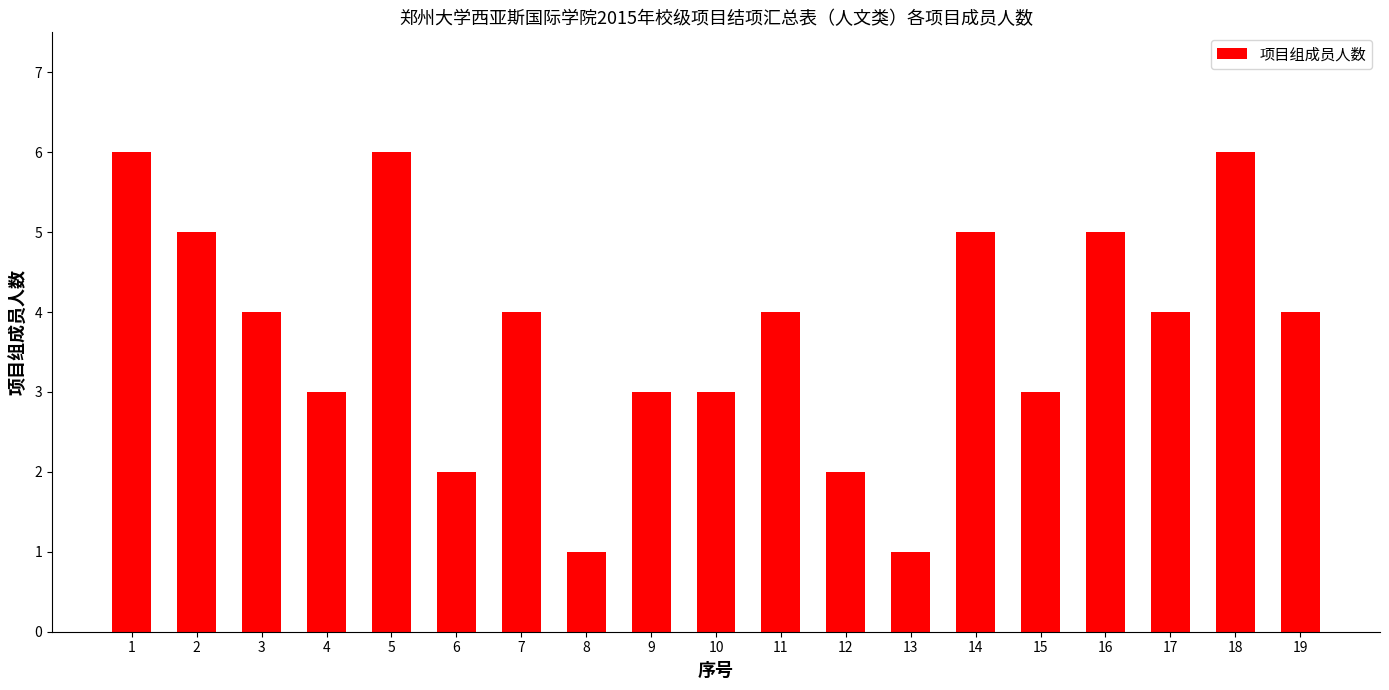

What is the greatest value displayed?

6